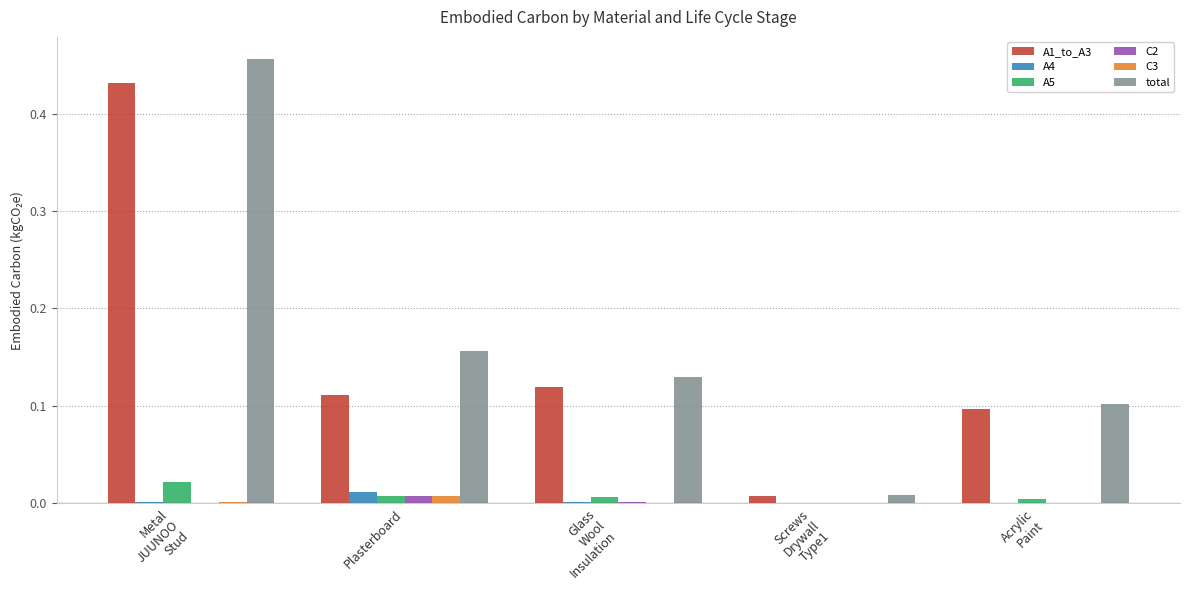

Count the number of categories in the chart.

5